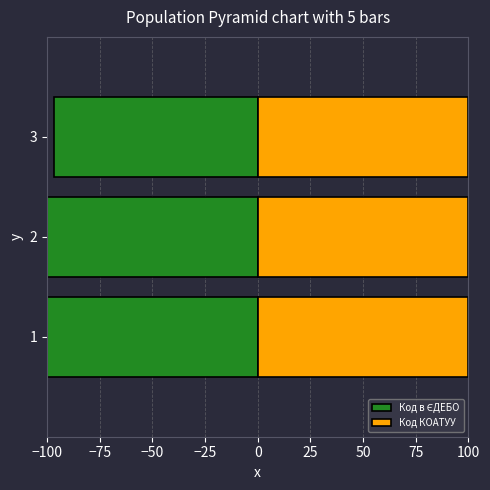

Rank the series by their average value, from highest to lowest.

Код КОАТУУ, Код в ЄДЕБО